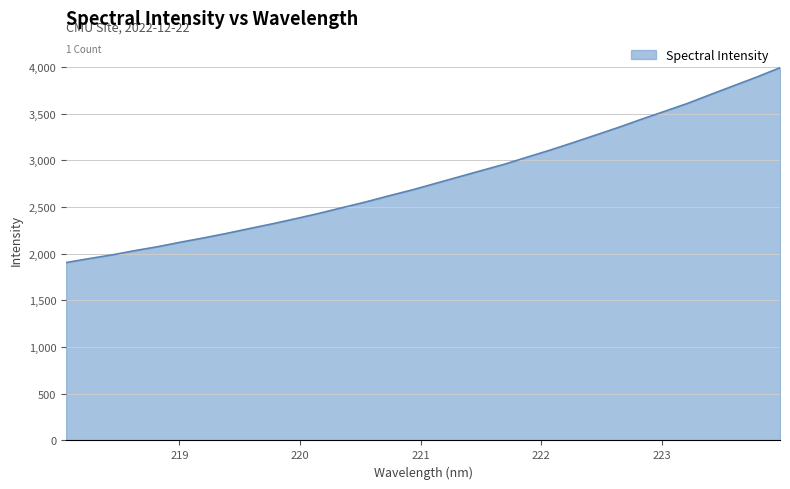

What is the minimum value shown in the chart?

1904.5